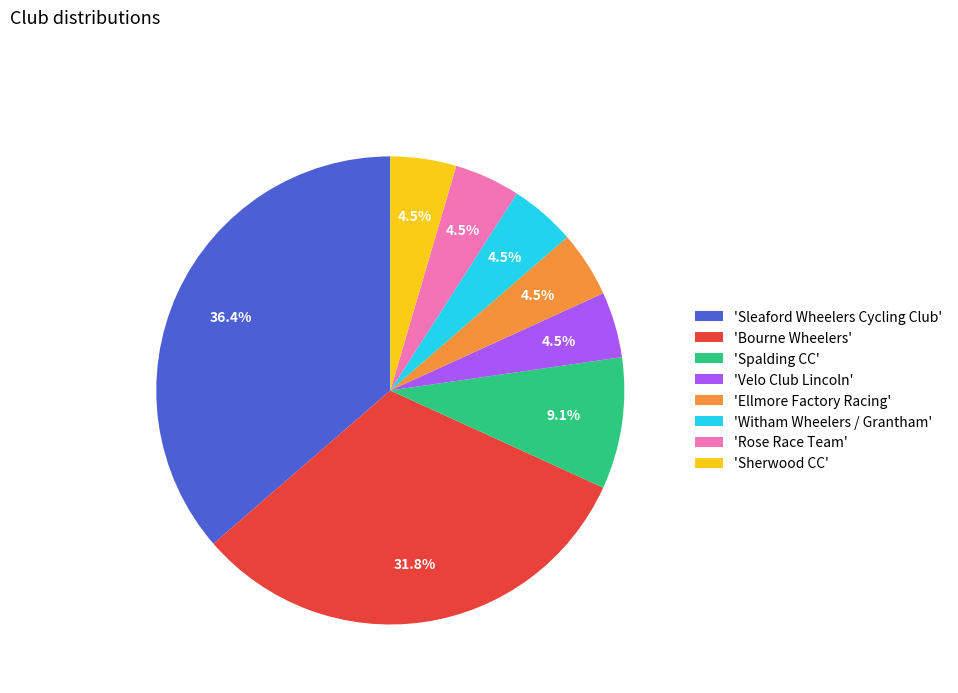

Is the sum of 'Sleaford Wheelers Cycling Club' and 'Spalding CC' greater than half?

No